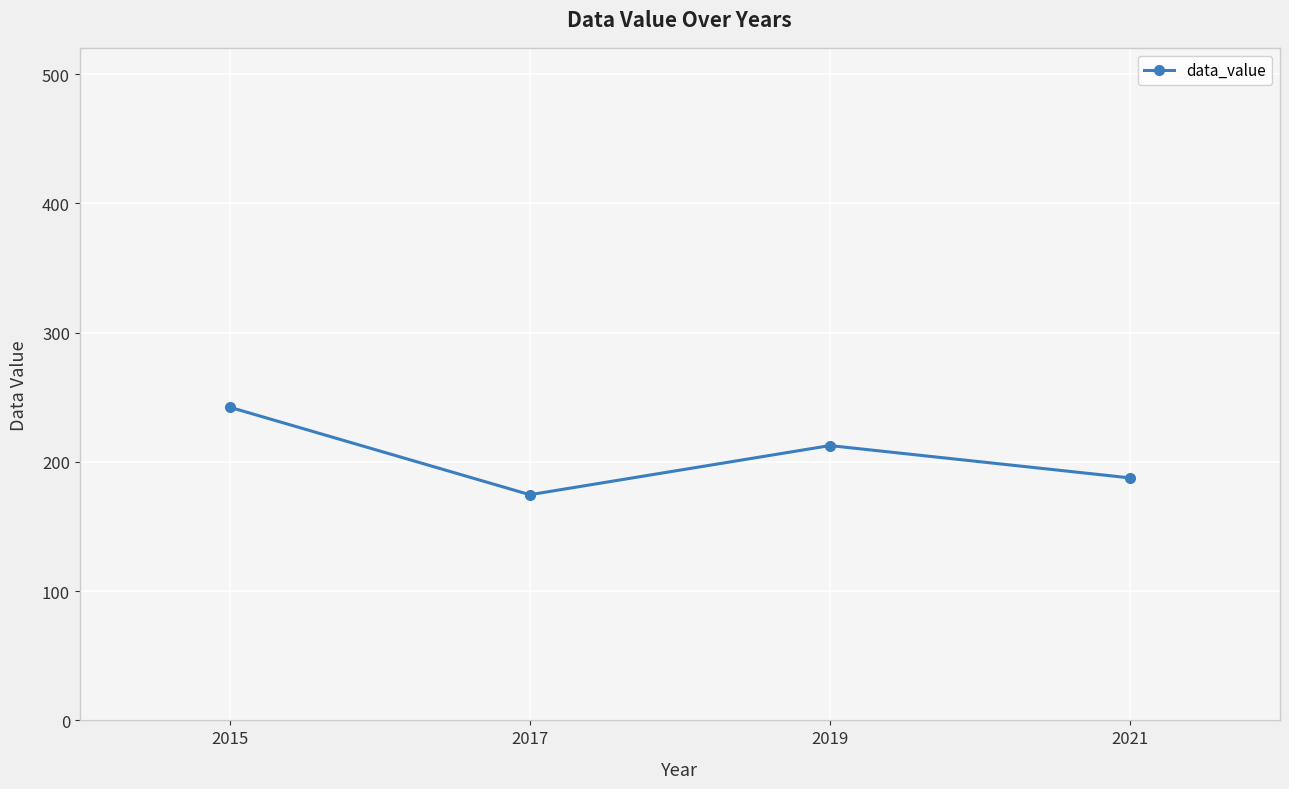

What is the average value?

204.3